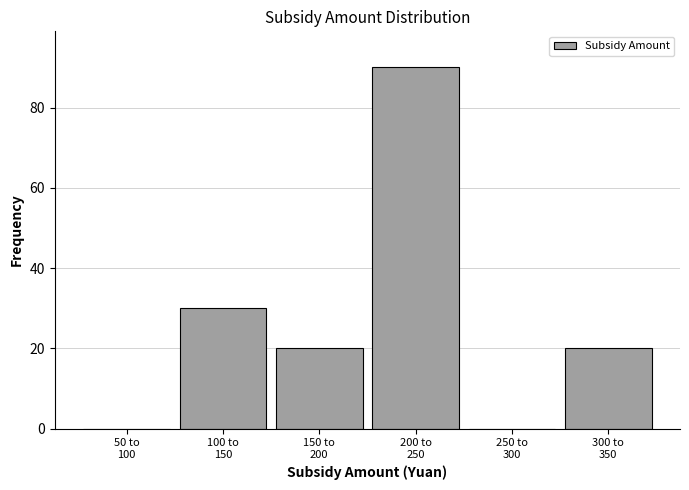

What is the sum of all values?

160